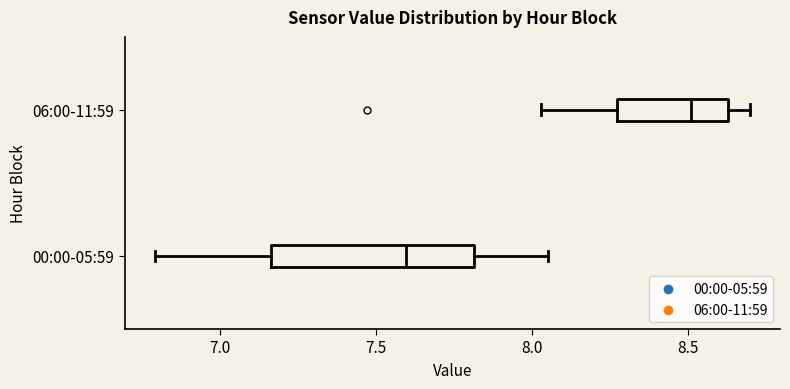

Where does the median line of the box for 06:00-11:59 sit on the x-axis? The values are not printed on the chart, so give them approximately, as read against the axis.

8.50